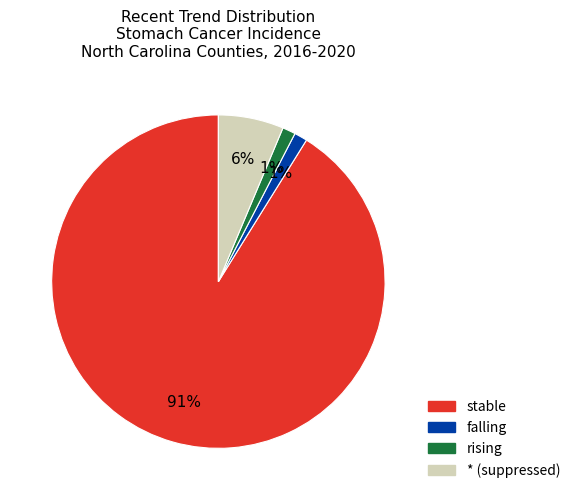

True or false: stable accounts for 98% of the total.

False